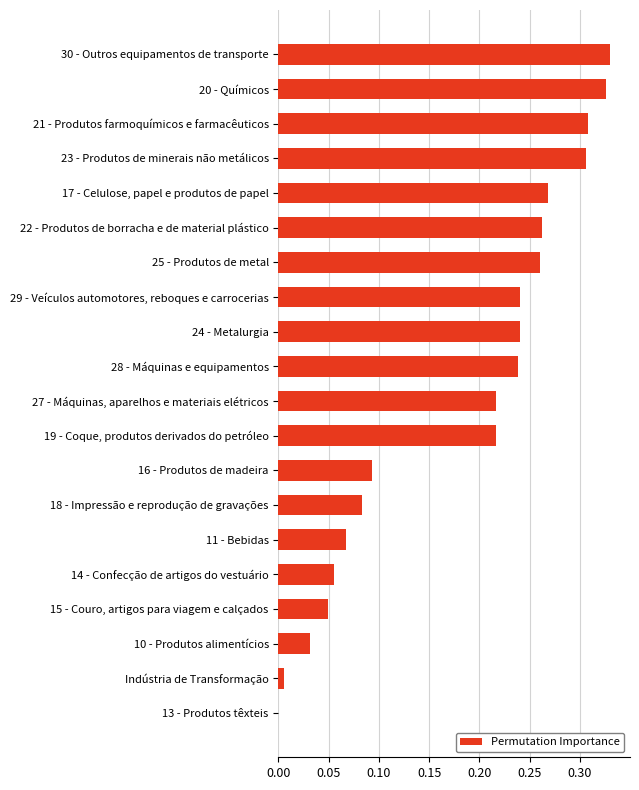

What is the sum of the values at 23 - Produtos de minerais não metálicos and 29 - Veículos automotores, reboques e carrocerias?

0.5